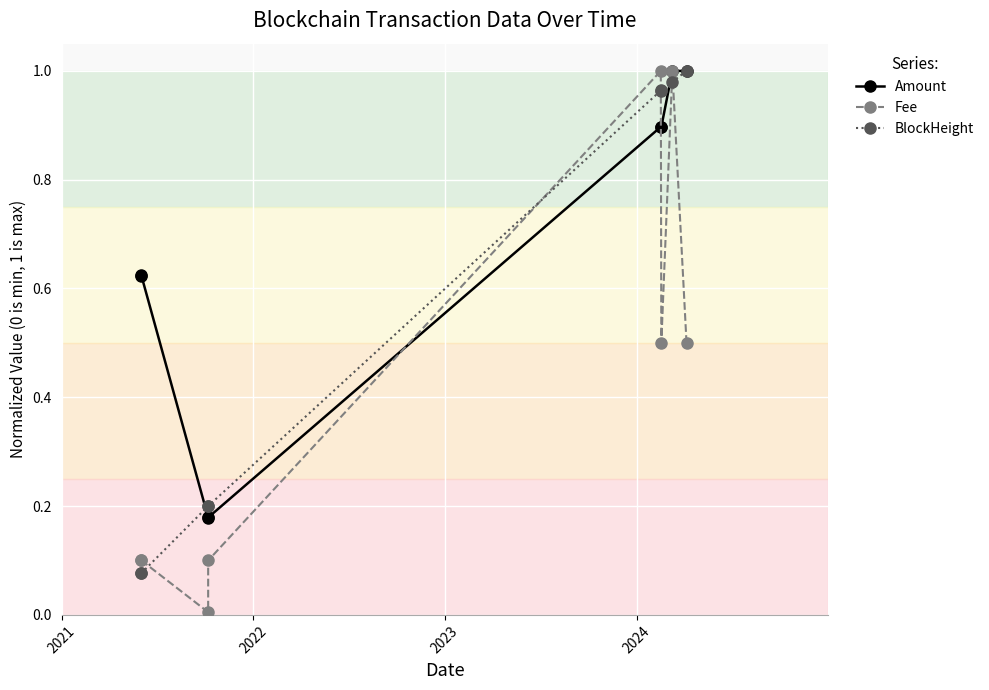

What is the difference between the second highest and minimum values in the BlockHeight series?

0.9